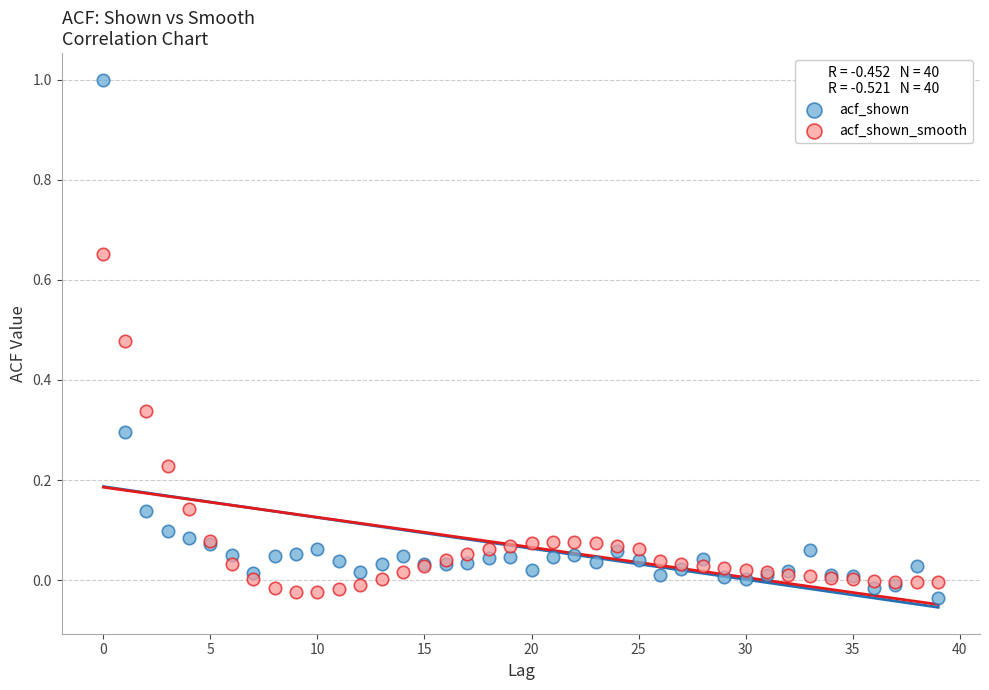

What are all the series names shown in the legend?

acf_shown, acf_shown_smooth